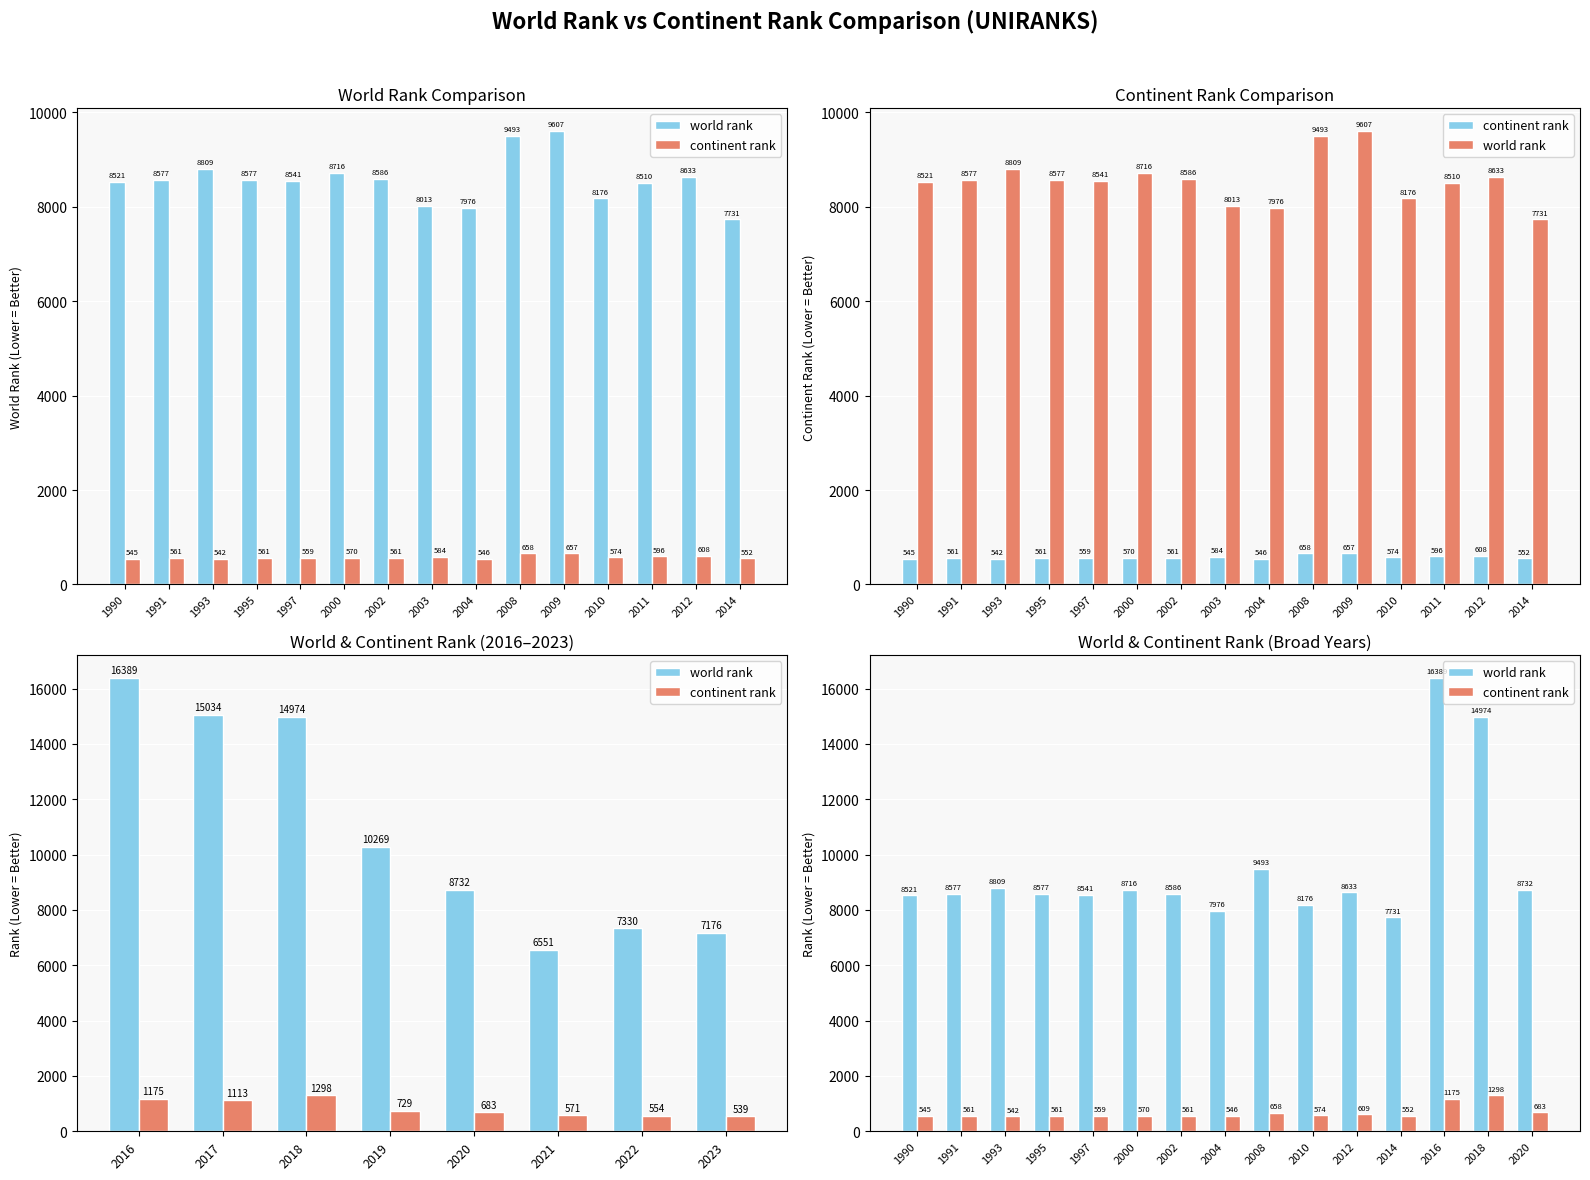

What is the difference between the second highest and second lowest values in the continent rank series?

630